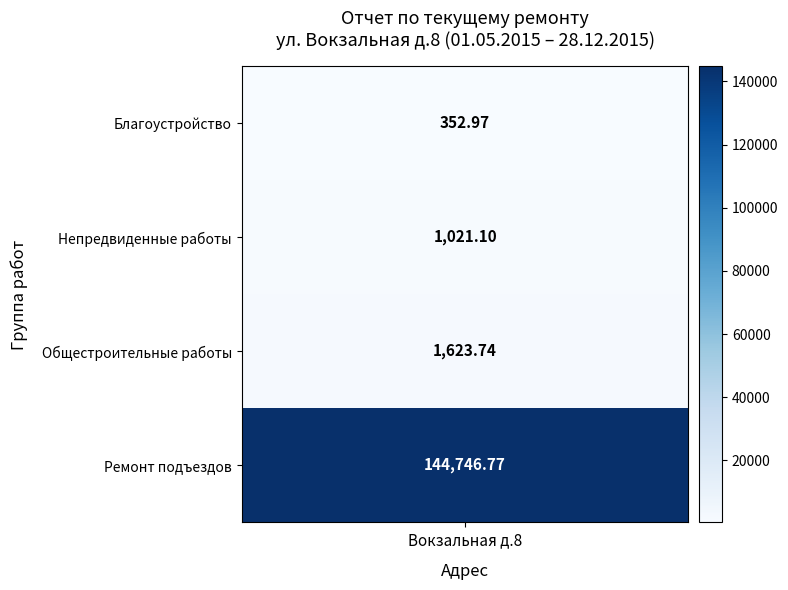

Which series has the largest total across all categories?

Ремонт подъездов